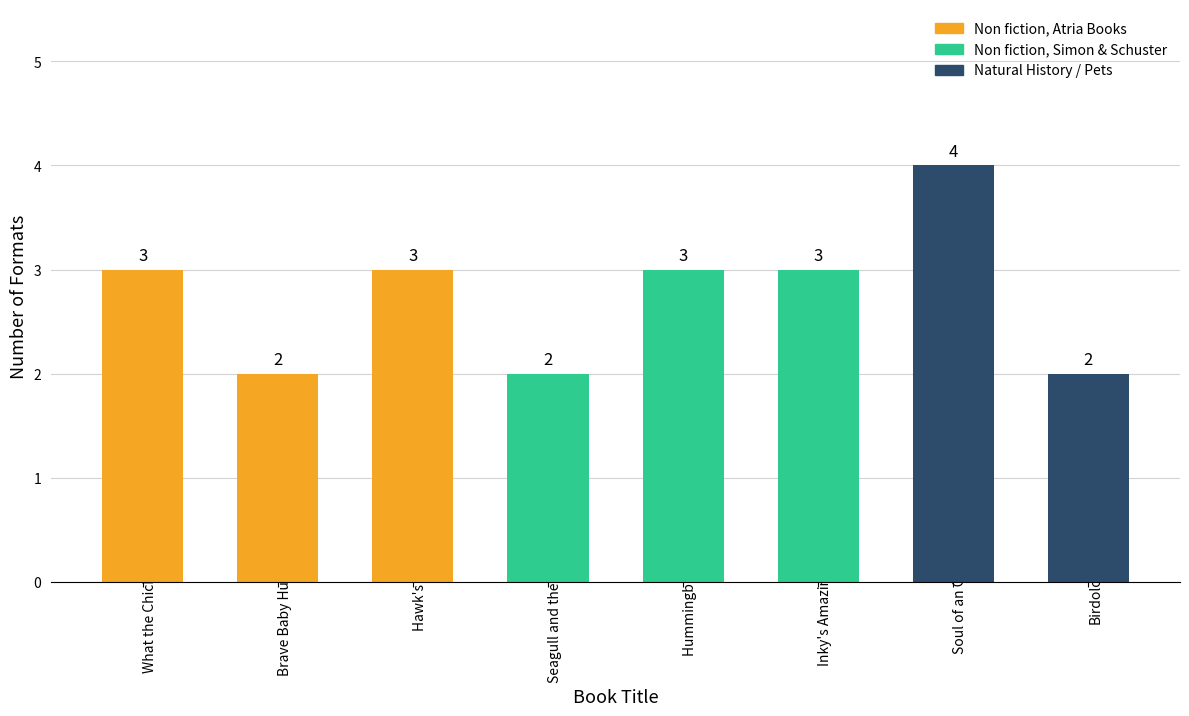

What position from the left is Birdology?

8